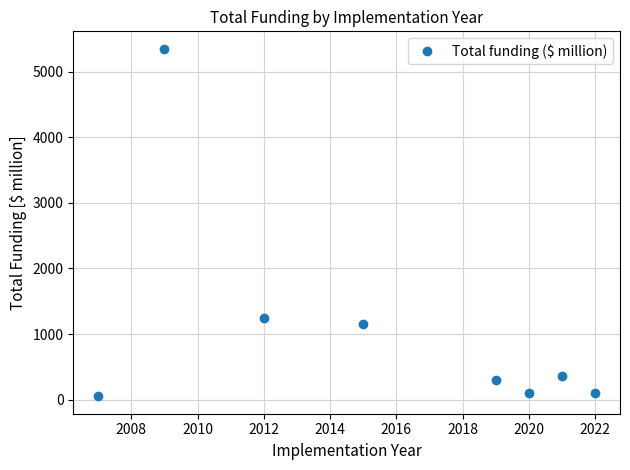

How many values are below 360?

4